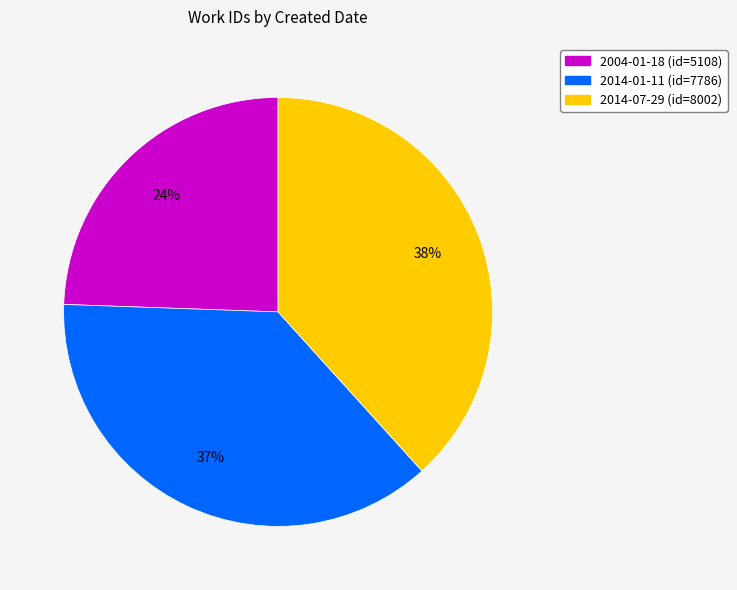

Does 2014-07-29 represent more than half of the total?

No